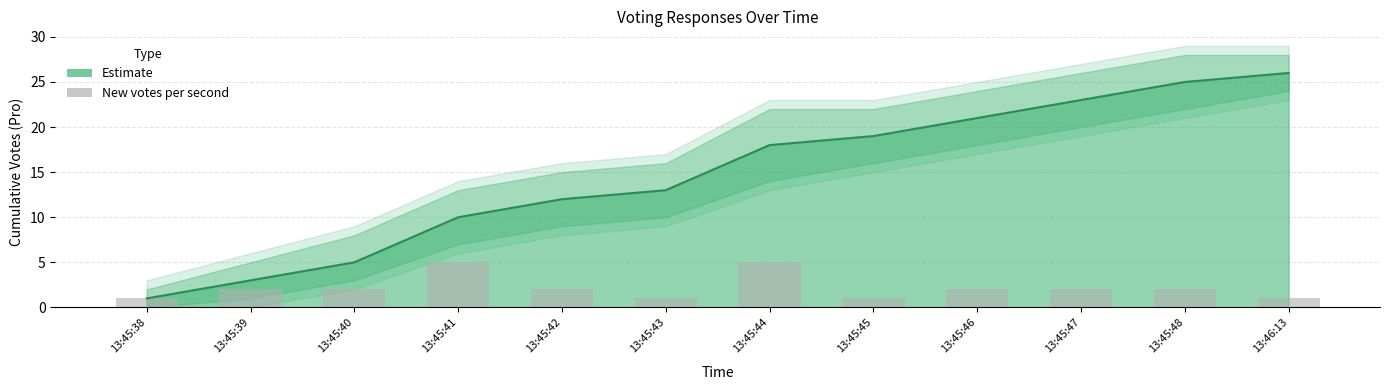

Reading left to right, extract all data points from this chart.

Cumulative votes: 13:45:38=1	13:45:39=3	13:45:40=5	13:45:41=10	13:45:42=12	13:45:43=13	13:45:44=18	13:45:45=19	13:45:46=21	13:45:47=23	13:45:48=25	13:46:13=26
Lower bound: 13:45:38=0	13:45:39=1	13:45:40=3	13:45:41=7	13:45:42=9	13:45:43=10	13:45:44=14	13:45:45=16	13:45:46=18	13:45:47=20	13:45:48=22	13:46:13=24
Upper bound: 13:45:38=2	13:45:39=5	13:45:40=8	13:45:41=13	13:45:42=15	13:45:43=16	13:45:44=22	13:45:45=22	13:45:46=24	13:45:47=26	13:45:48=28	13:46:13=28